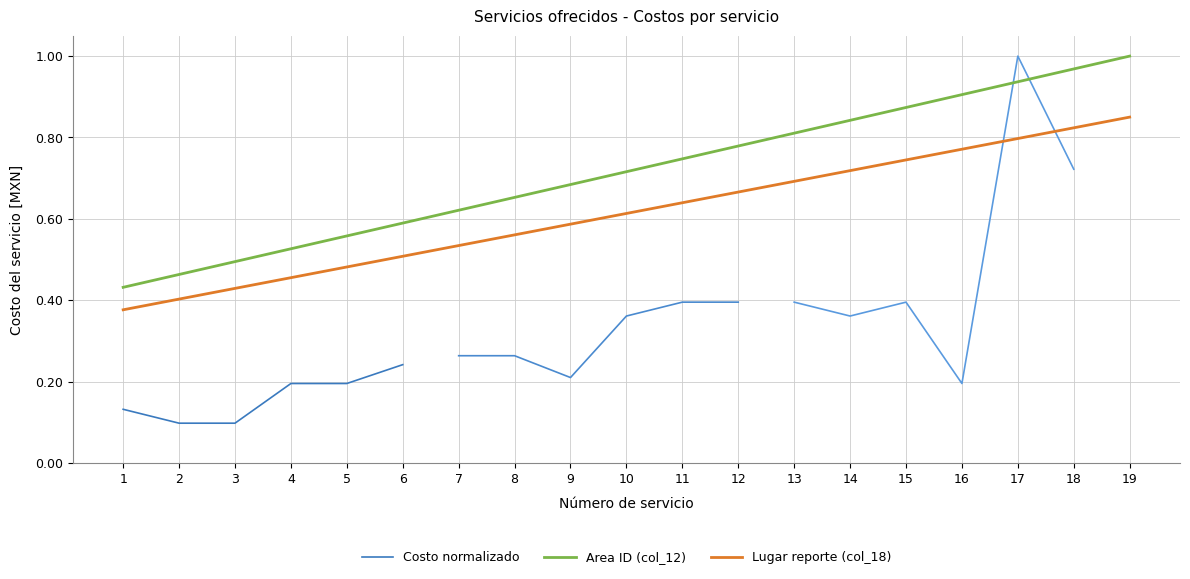

At which category is the sum across all series the highest?

19